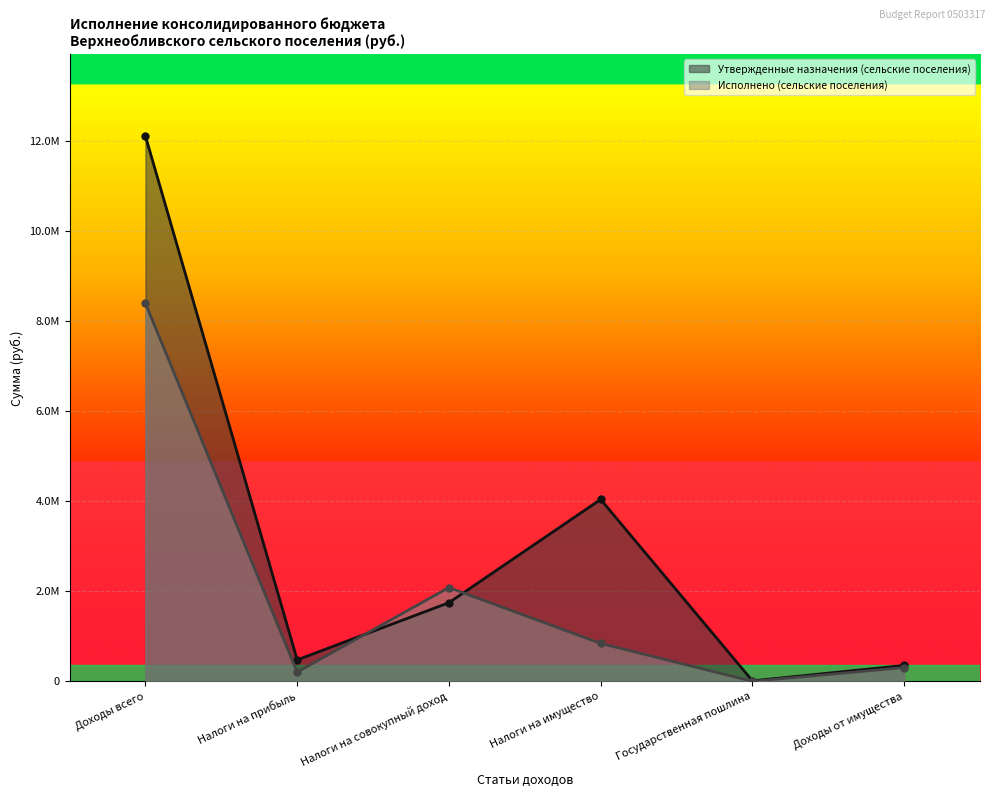

At how many categories does at least one series exceed 8081634?

1